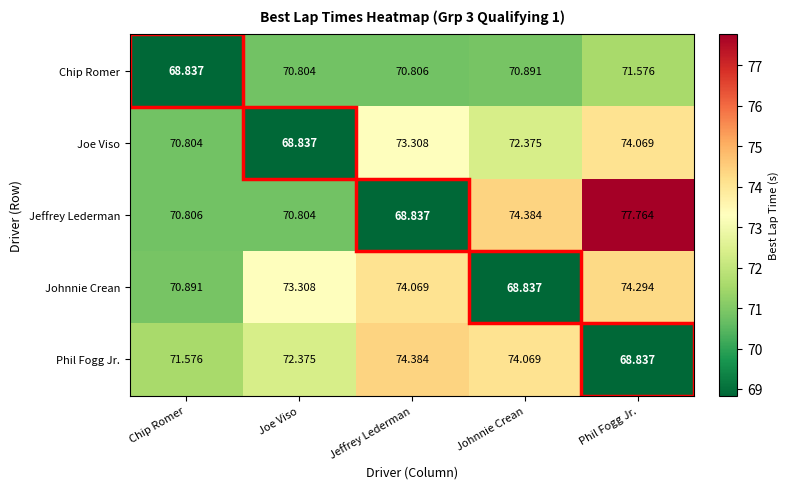

List the series in order of their peak value, lowest first.

Chip Romer, Joe Viso, Johnnie Crean, Phil Fogg Jr., Jeffrey Lederman